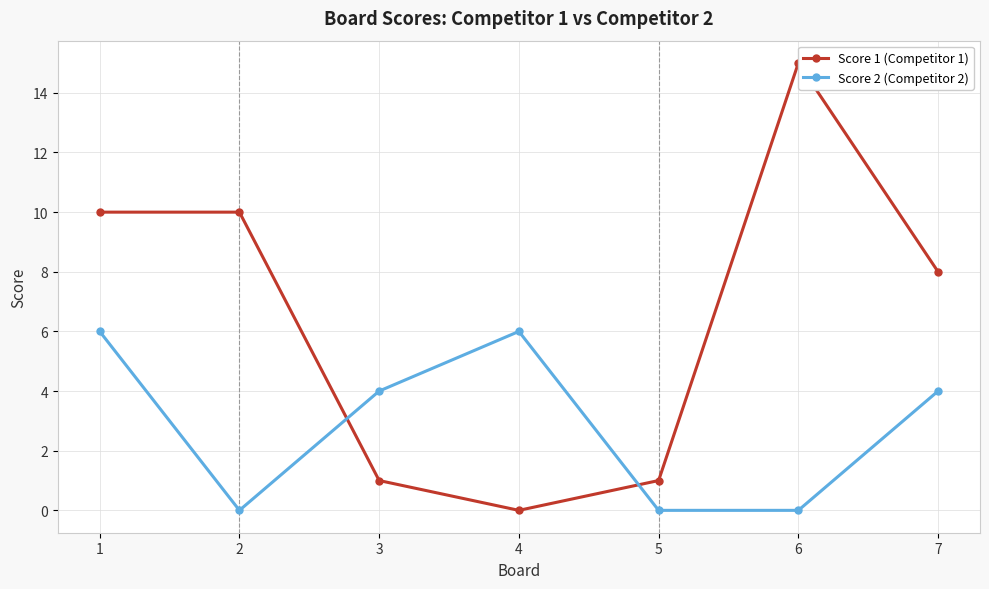

True or false: Score 2 (Competitor 2) has more than 0 interior local peaks.

True